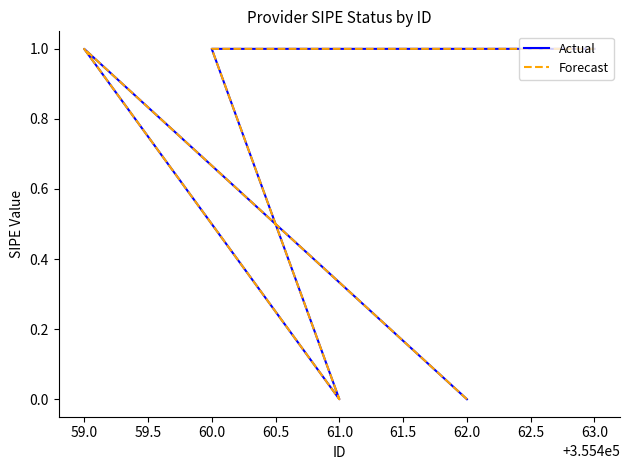

Between 63.0 and 59.0, which is larger?

63.0